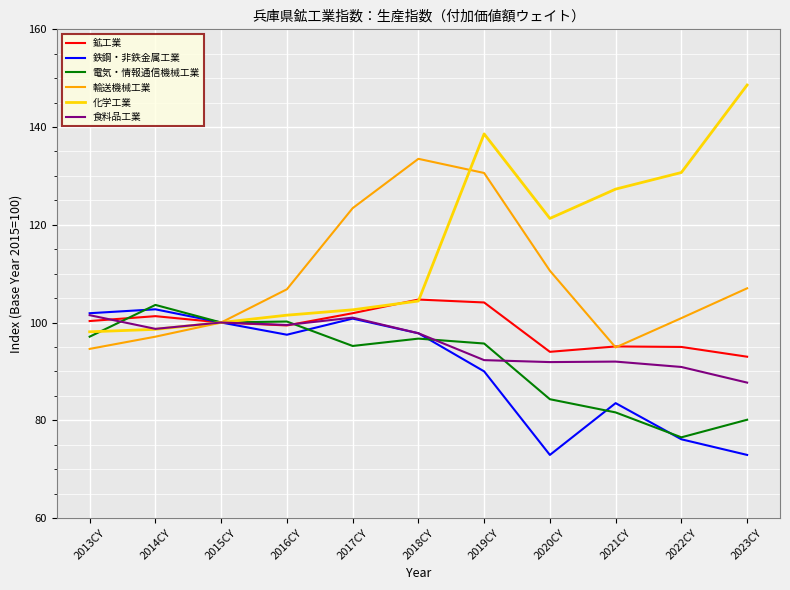

How many values in the 鉱工業 series are below 100?

5